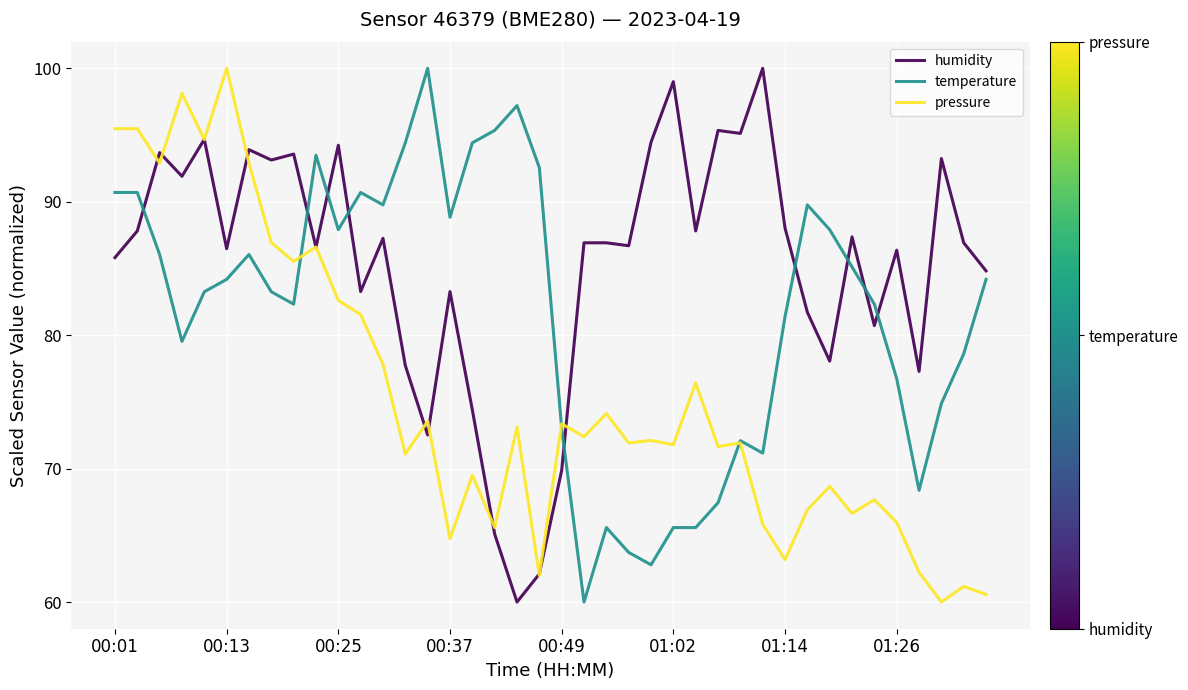

List the series in order of their overall mean, highest first.

humidity, temperature, pressure